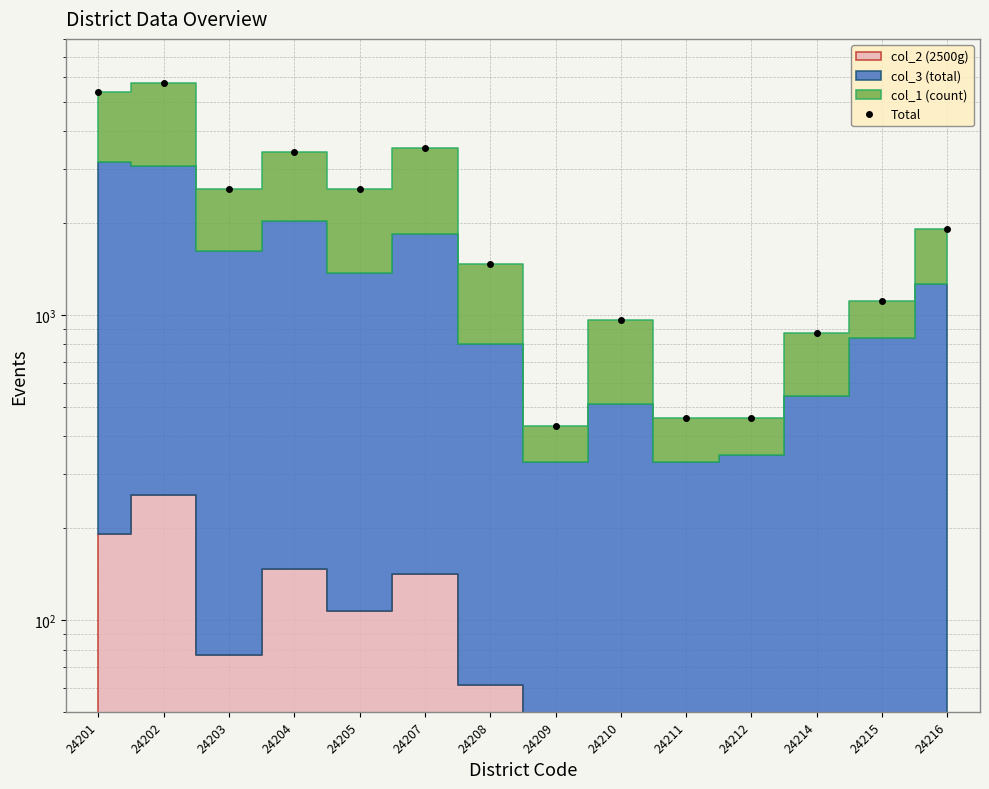

Which category has the lowest value across all series?

24209